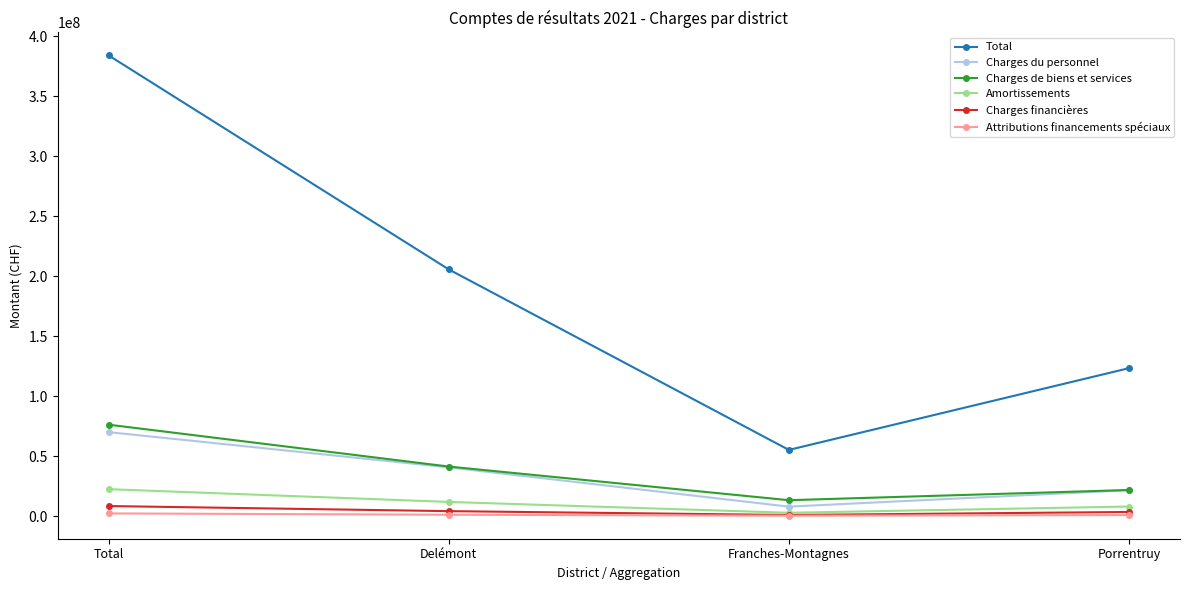

What is the approximate value of Amortissements at Franches-Montagnes?

2718370.5